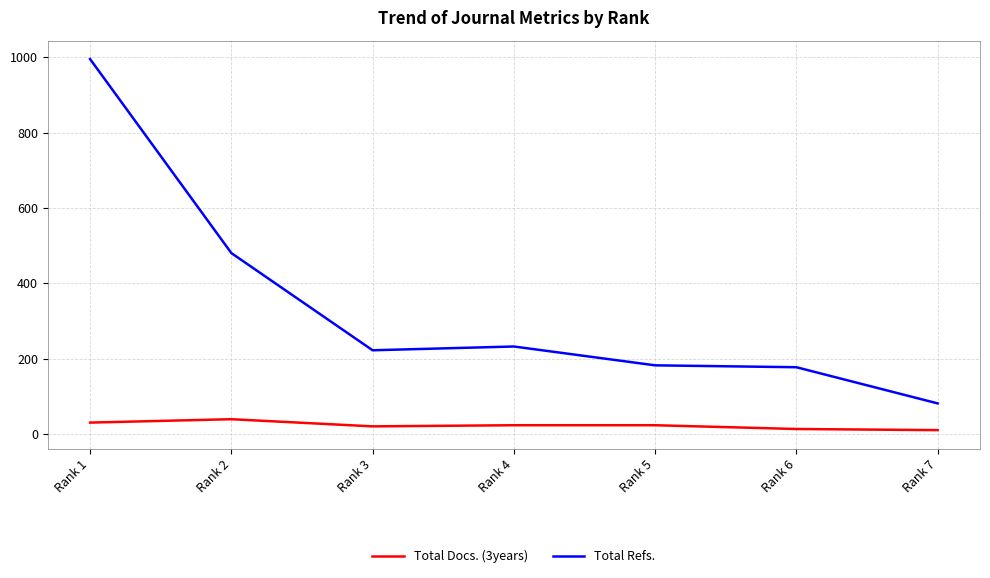

Which label corresponds to the largest value in the chart?

Rank 1